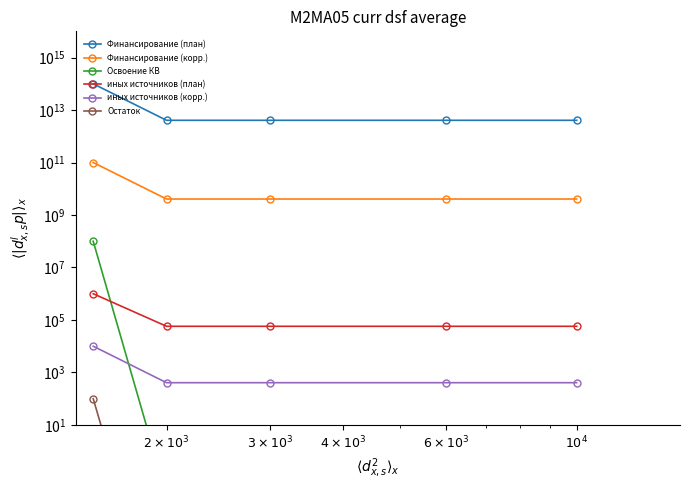

What is the label of the 2nd point from the right?

$6 \times 10^3$